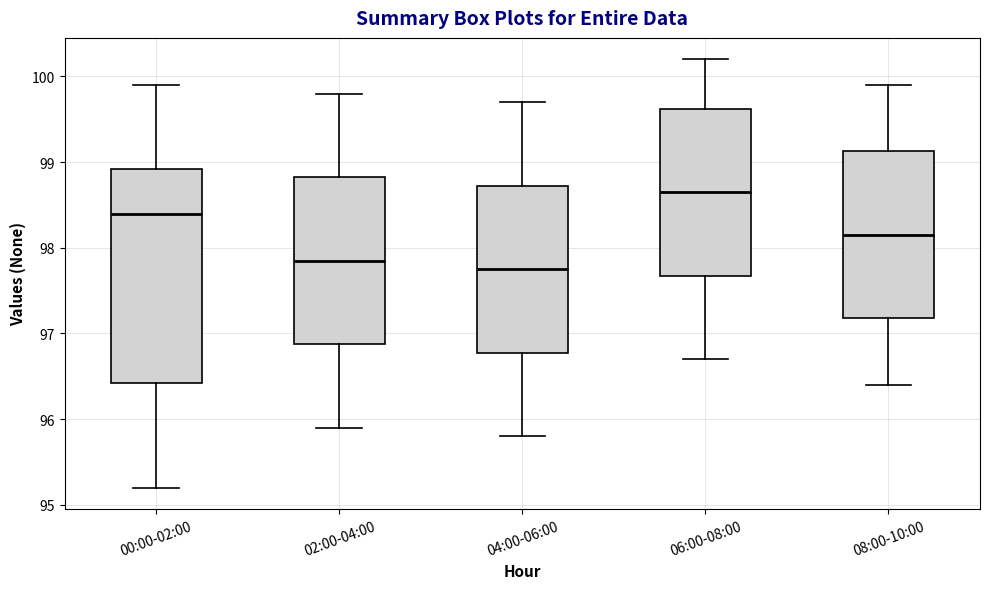

Reading left to right, read every box against the y-axis: the position of its median line, the range the box covers, and the ends of its whiskers. The values are not printed on the chart, so give them approximately, as read against the axis.

00:00-02:00: median 98.4, box 96.4 to 98.9, whiskers 95.2 to 99.9
02:00-04:00: median 97.9, box 96.9 to 98.8, whiskers 95.9 to 99.8
04:00-06:00: median 97.8, box 96.8 to 98.7, whiskers 95.8 to 99.7
06:00-08:00: median 98.7, box 97.7 to 99.6, whiskers 96.7 to 100.2
08:00-10:00: median 98.2, box 97.2 to 99.1, whiskers 96.4 to 99.9